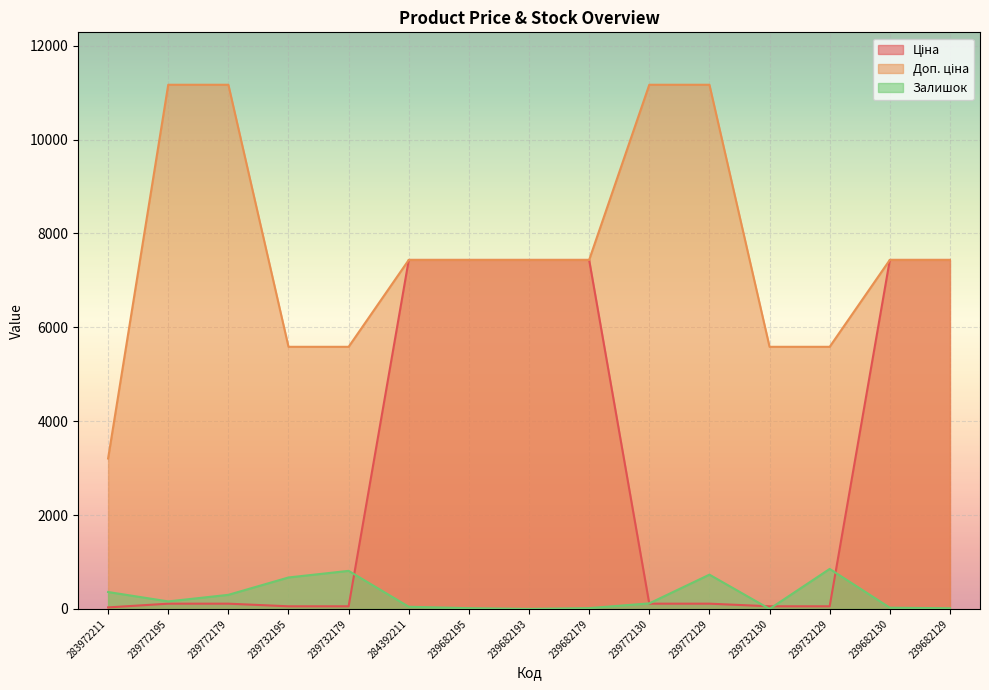

Reading right to left, extract all data points from this chart.

Ціна: 239682129=7436.2	239682130=7436.2	239732129=55.9	239732130=55.9	239772129=111.7	239772130=111.7	239682179=7436.2	239682193=7436.2	239682195=7436.2	284392211=7436.2	239732179=55.9	239732195=55.9	239772179=111.7	239772195=111.7	283972211=32.0
Доп. ціна: 239682129=7436.2	239682130=7436.2	239732129=5585.0	239732130=5585.0	239772129=11169.0	239772130=11169.0	239682179=7436.2	239682193=7436.2	239682195=7436.2	284392211=7436.2	239732179=5585.0	239732195=5585.0	239772179=11169.0	239772195=11169.0	283972211=3205.0
Залишок: 239682129=14.0	239682130=26.0	239732129=852.0	239732130=0.0	239772129=730.0	239772130=118.0	239682179=17.0	239682193=0.0	239682195=16.0	284392211=46.0	239732179=811.0	239732195=670.0	239772179=300.0	239772195=160.0	283972211=360.0